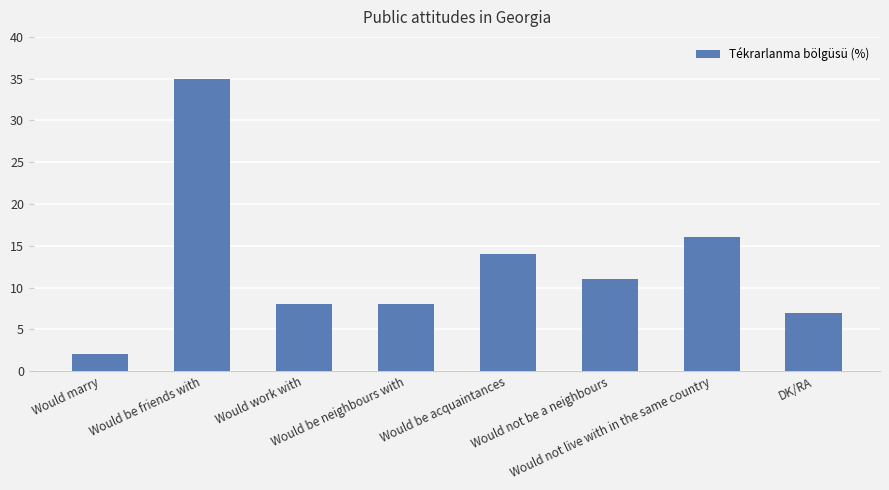

Reading left to right, list all the values displayed in this chart.

2	35	8	8	14	11	16	7